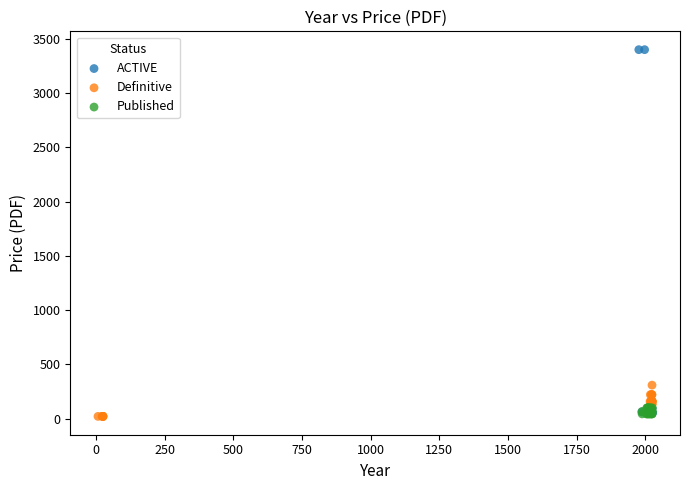

Which series has the widest spread of Y values?

ACTIVE